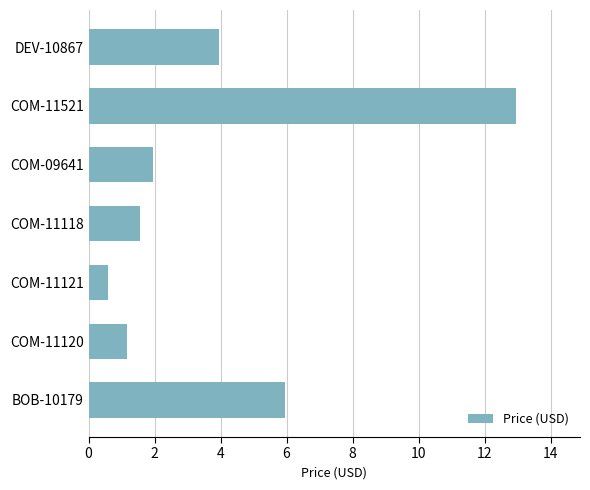

What is the sum of the values at COM-09641 and DEV-10867?

5.9